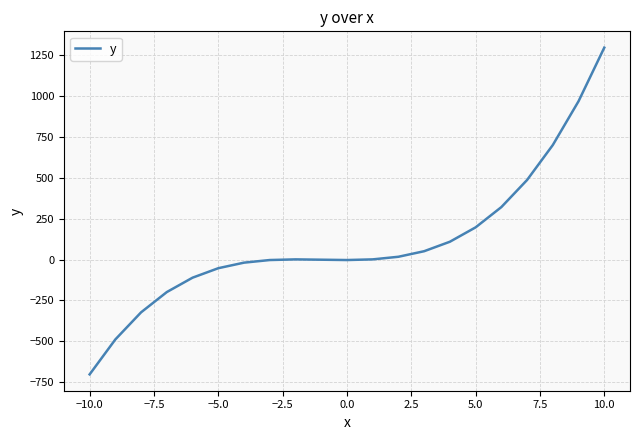

What is the greatest value displayed?

1297